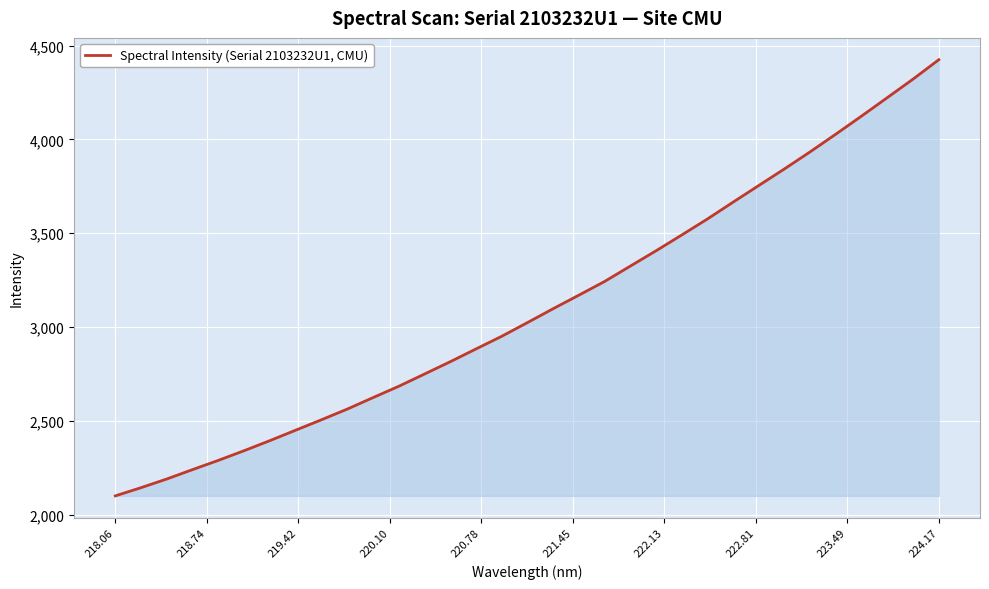

What is the difference between the maximum and minimum values?

2325.6